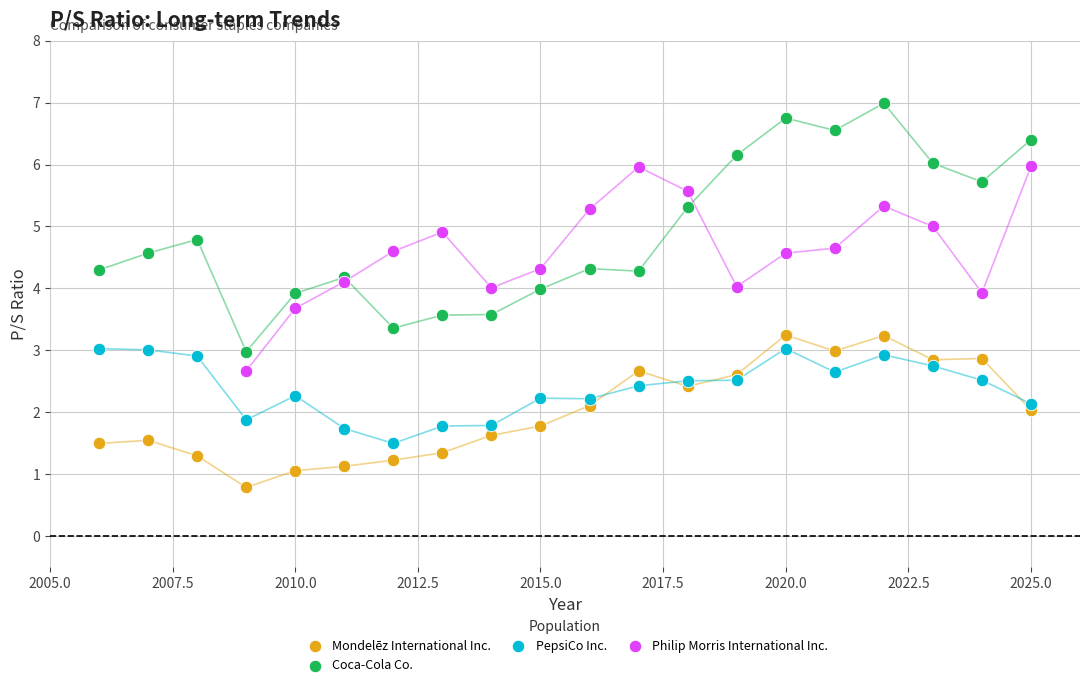

Which series contains the highest Y value?

Coca-Cola Co.